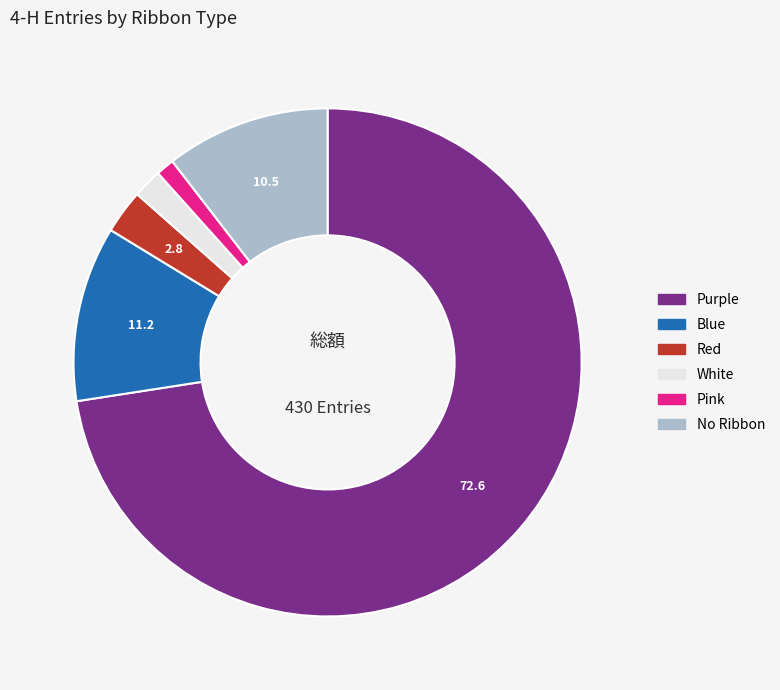

Which slice is the largest?

Purple